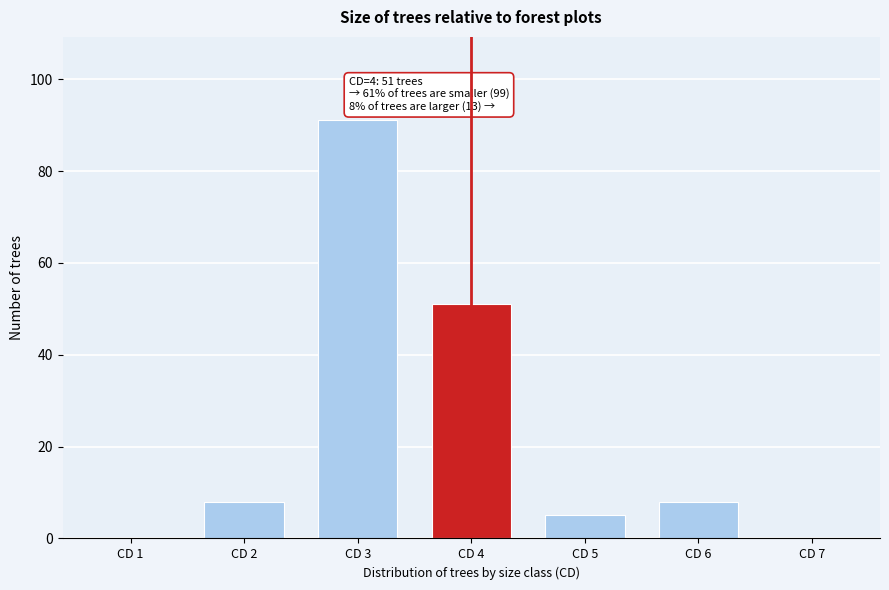

Reading left to right, what are all the values shown in this chart?

CD 1=0	CD 2=8	CD 3=91	CD 4=51	CD 5=5	CD 6=8	CD 7=0